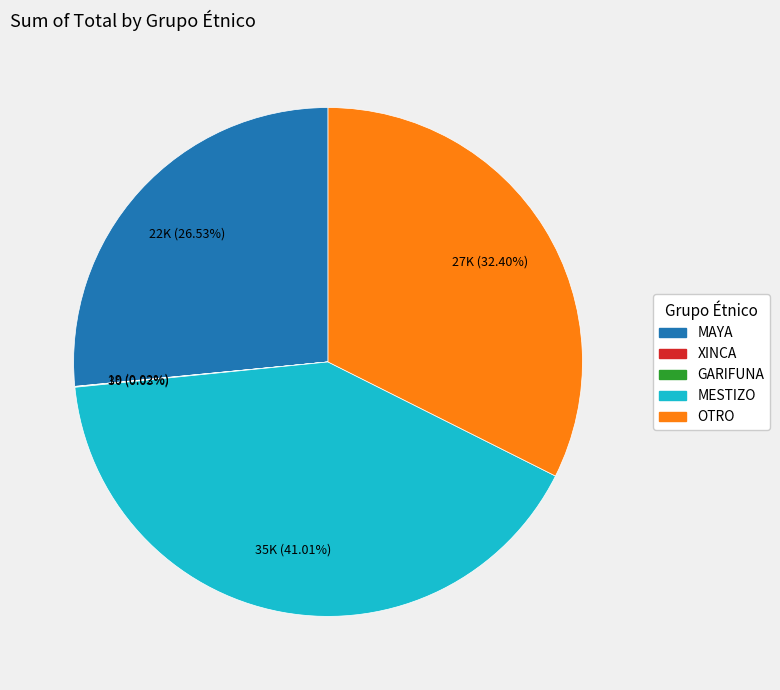

To the nearest percent, what is the difference between the largest and smallest slice percentages?

41%